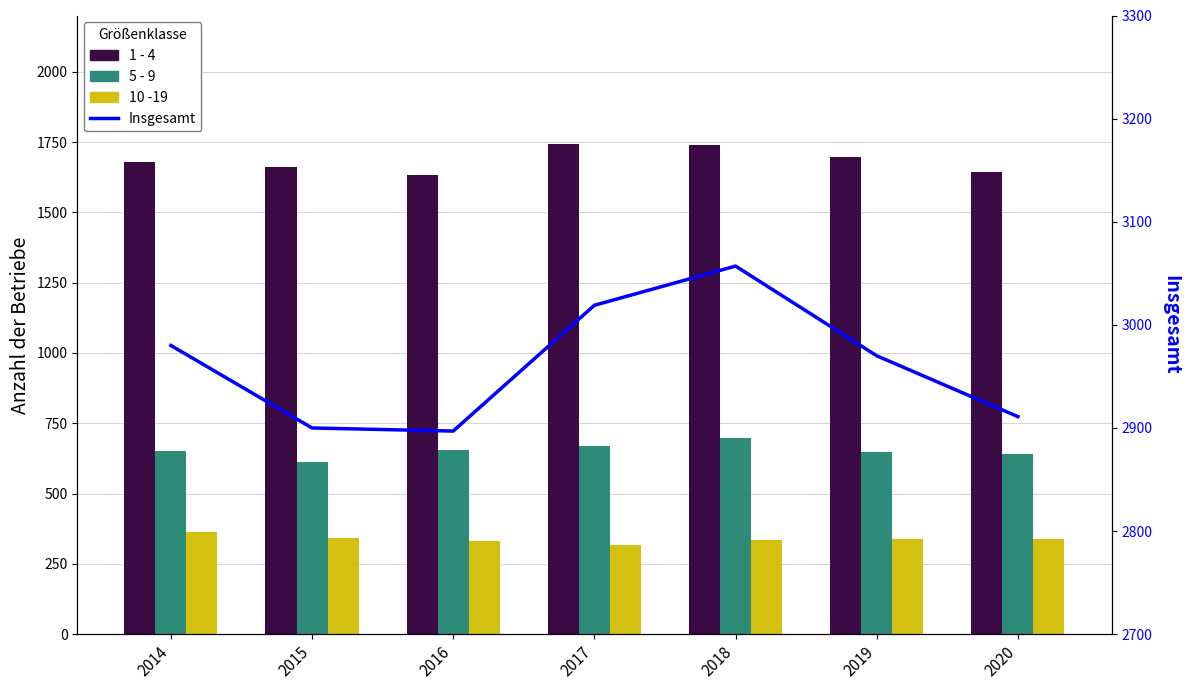

The Insgesamt series shows 859 at 2015. True or false?

False